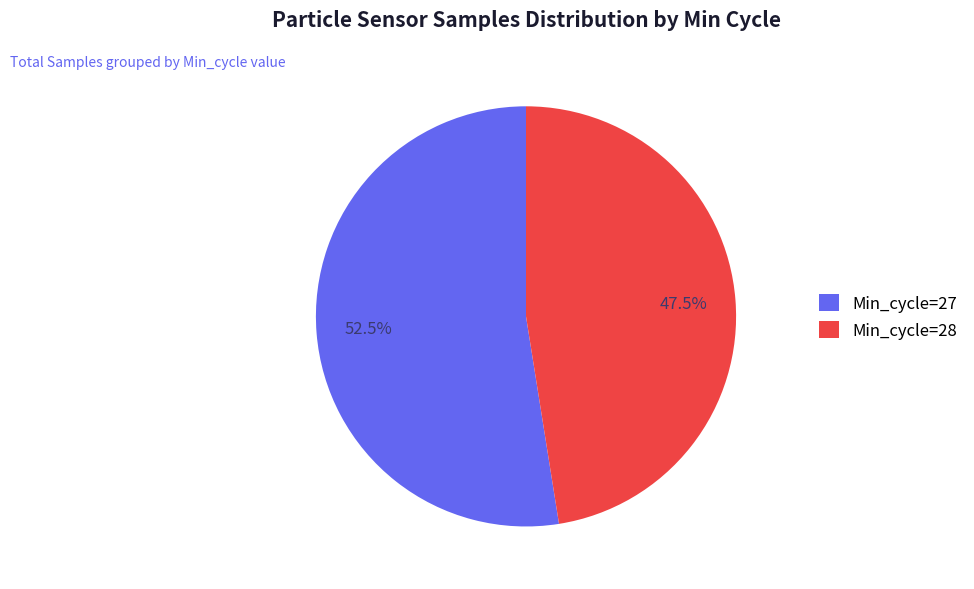

Rank the categories by value from highest to lowest.

Min_cycle=27, Min_cycle=28